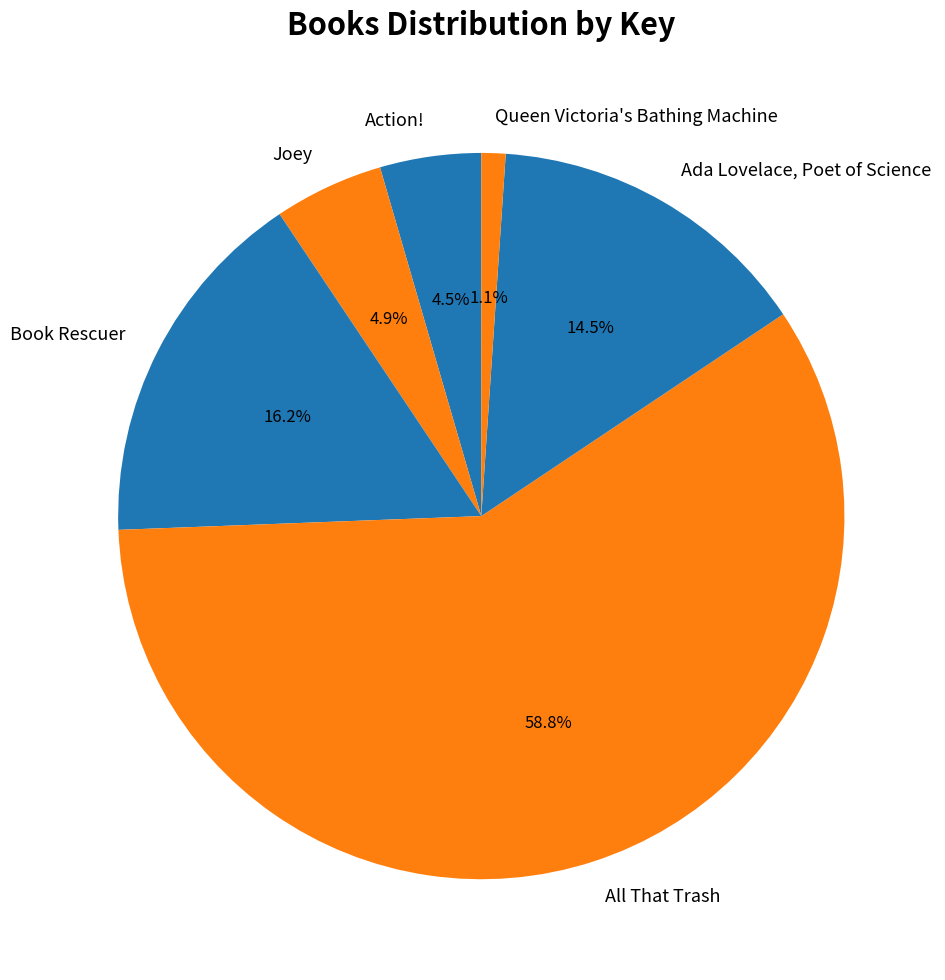

Rank the categories by value from highest to lowest.

All That Trash, Book Rescuer, Ada Lovelace, Poet of Science, Joey, Action!, Queen Victoria's Bathing Machine